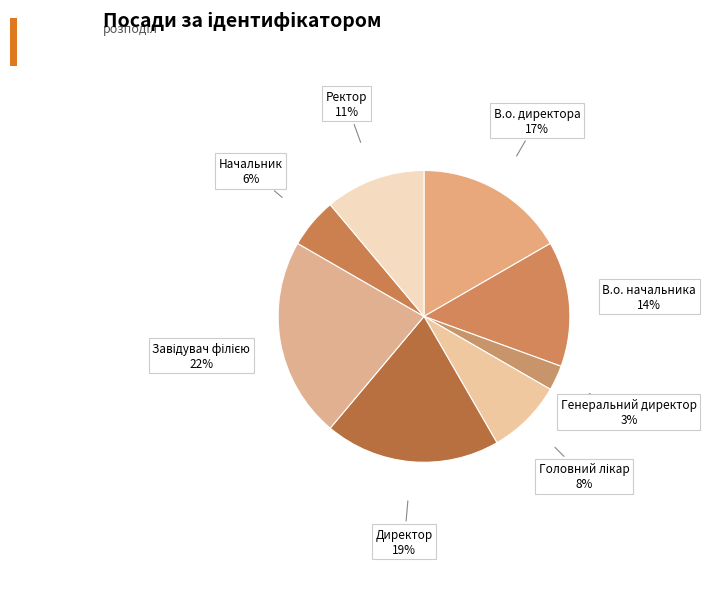

Does Начальник account for over 50% of the chart?

No